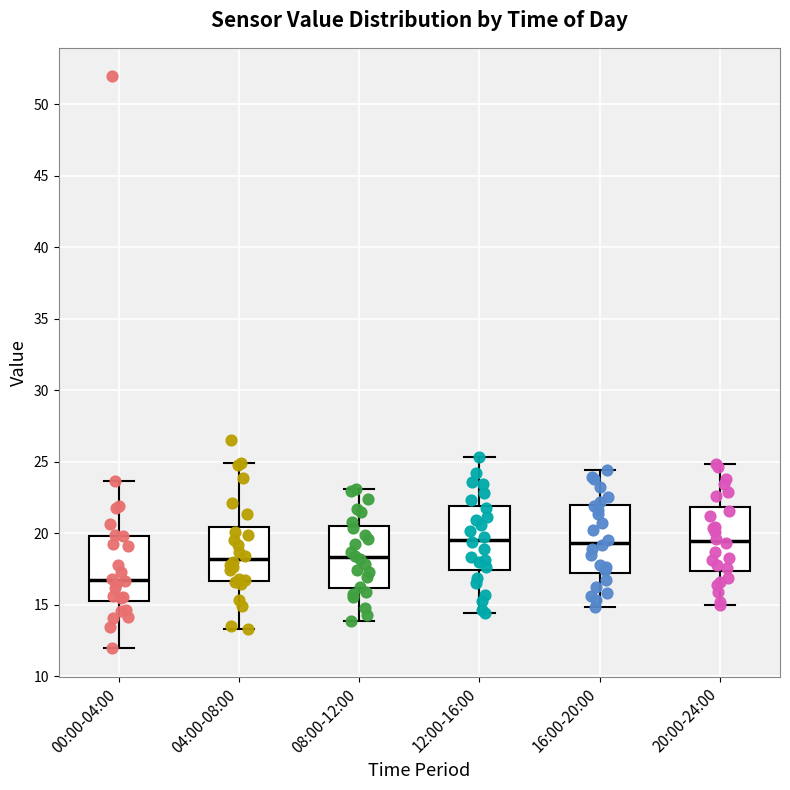

Reading left to right, transcribe this box plot: for each box, give where its median line is, the range the box spans, and where its two whiskers end, as read against the y-axis. The values are not printed on the chart, so give them approximately, as read against the axis.

00:00-04:00: median 16.5, box 15.5 to 20.0, whiskers 12.0 to 23.5
04:00-08:00: median 18.0, box 16.5 to 20.5, whiskers 13.5 to 25.0
08:00-12:00: median 18.5, box 16.0 to 20.5, whiskers 14.0 to 23.0
12:00-16:00: median 19.5, box 17.5 to 22.0, whiskers 14.5 to 25.5
16:00-20:00: median 19.5, box 17.0 to 22.0, whiskers 15.0 to 24.5
20:00-24:00: median 19.5, box 17.5 to 22.0, whiskers 15.0 to 25.0